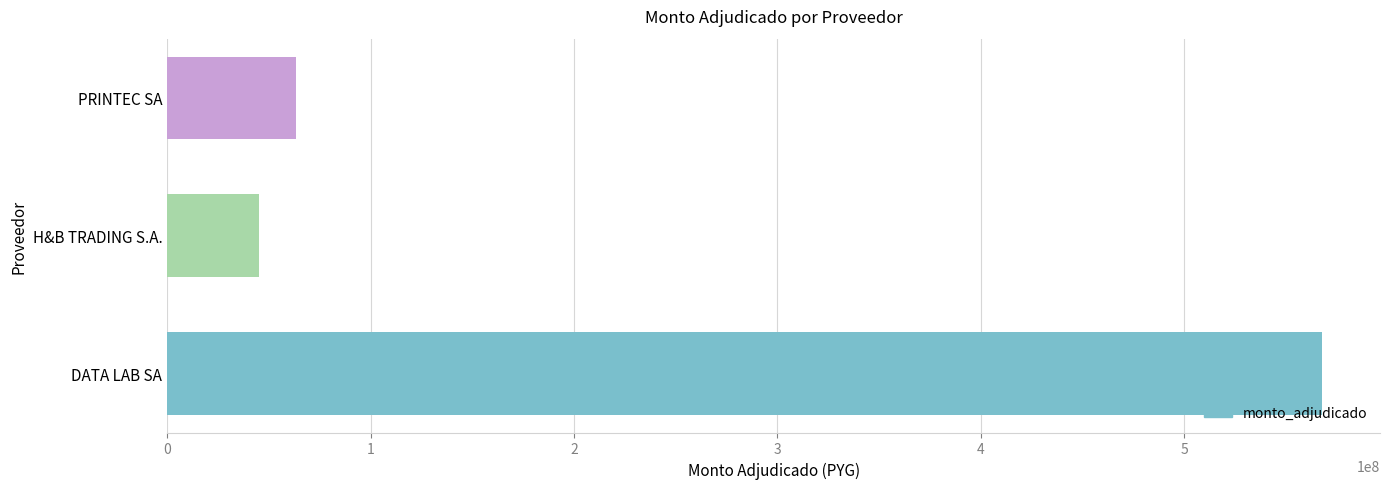

Reading bottom to top, extract all data points from this chart.

567798370	45243750	63312000